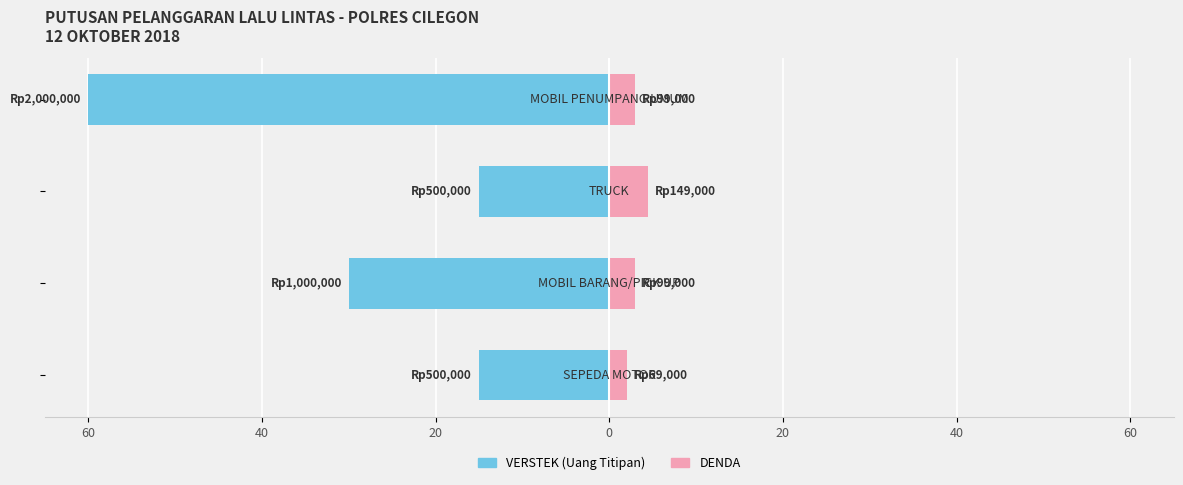

At how many categories does at least one series exceed -30?

4